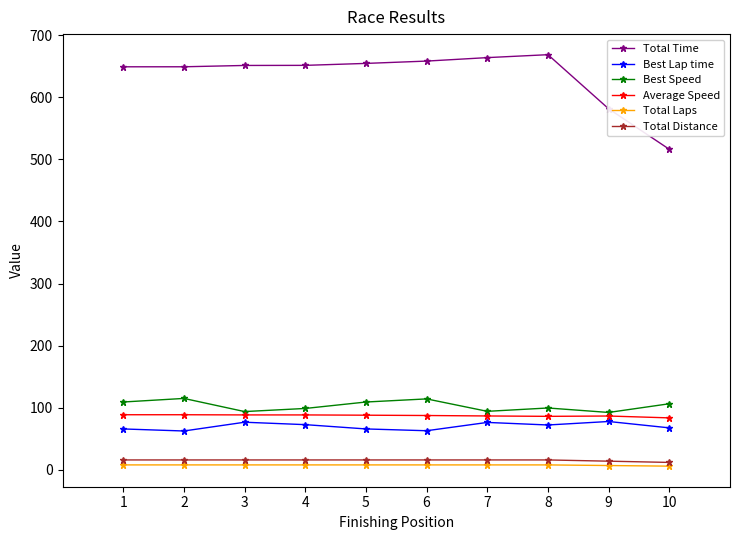

How many lines are shown in the chart?

6